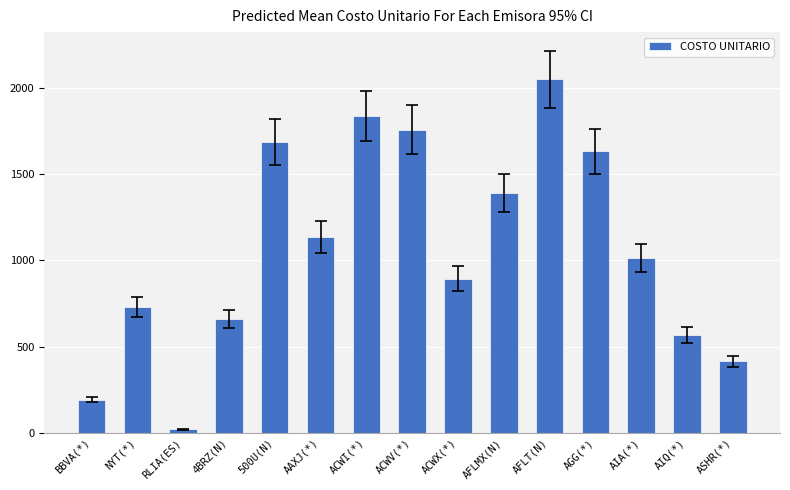

What is the value of the 15th bar from the left?

413.9